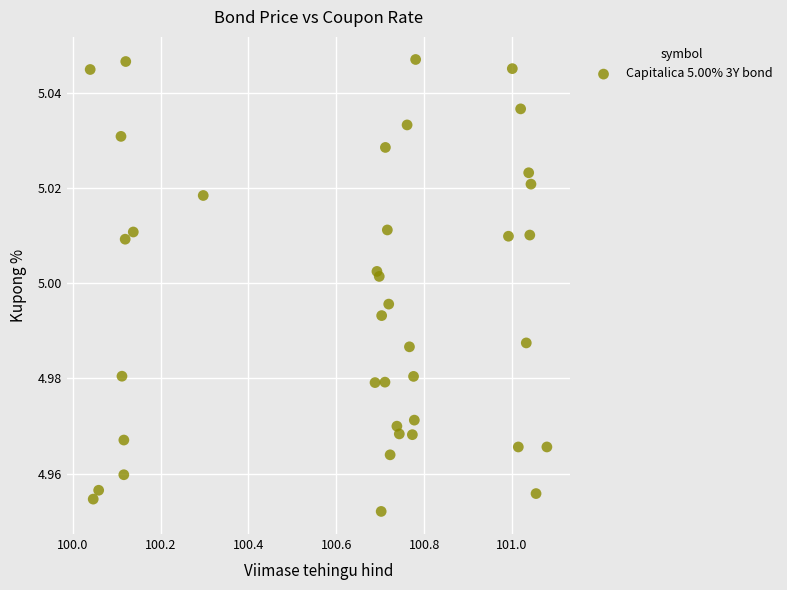

What is the range of X values (max minus min)?

1.0